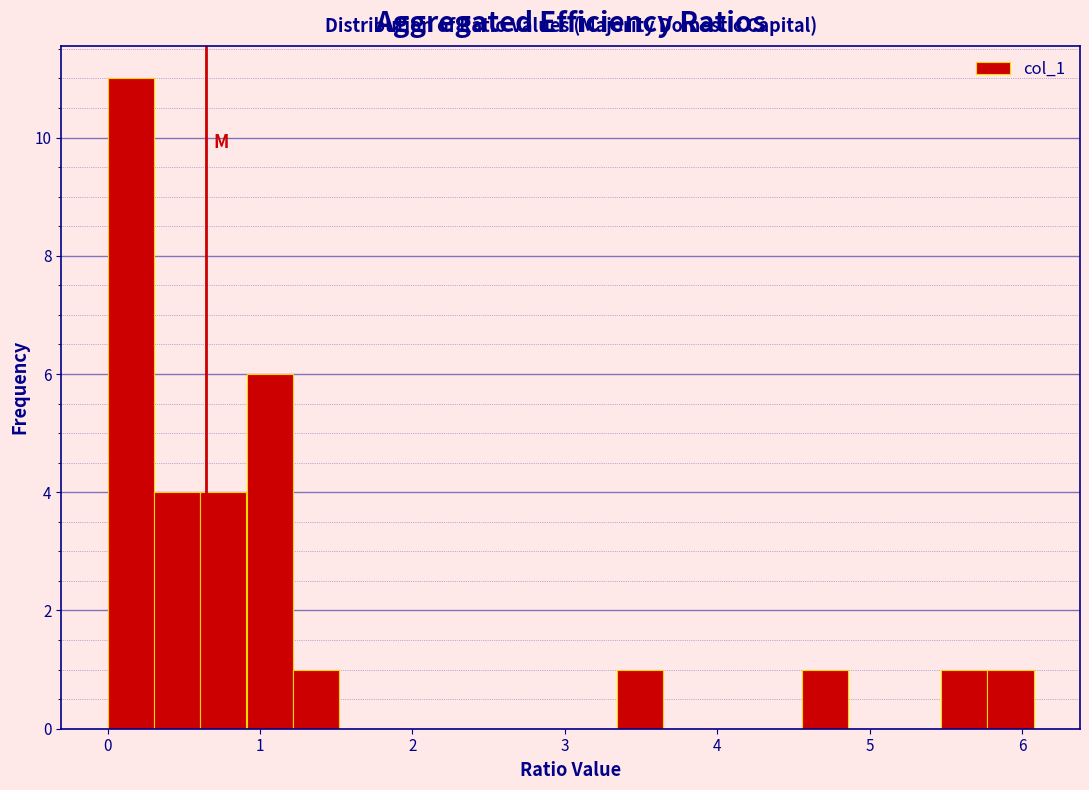

Around what value on the x-axis is the tallest bar? Give the approximate position of its centre, as read against the axis.

0.2